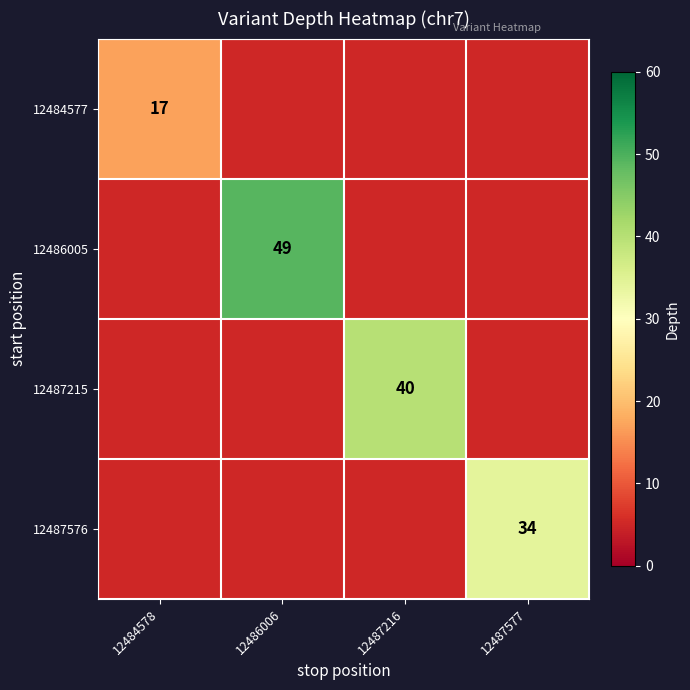

At which label is 12484577 closest to 17?

12484578